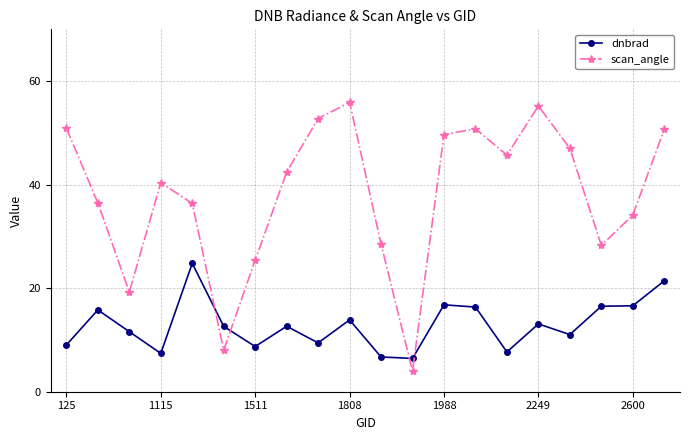

What is the smallest value displayed?

4.0